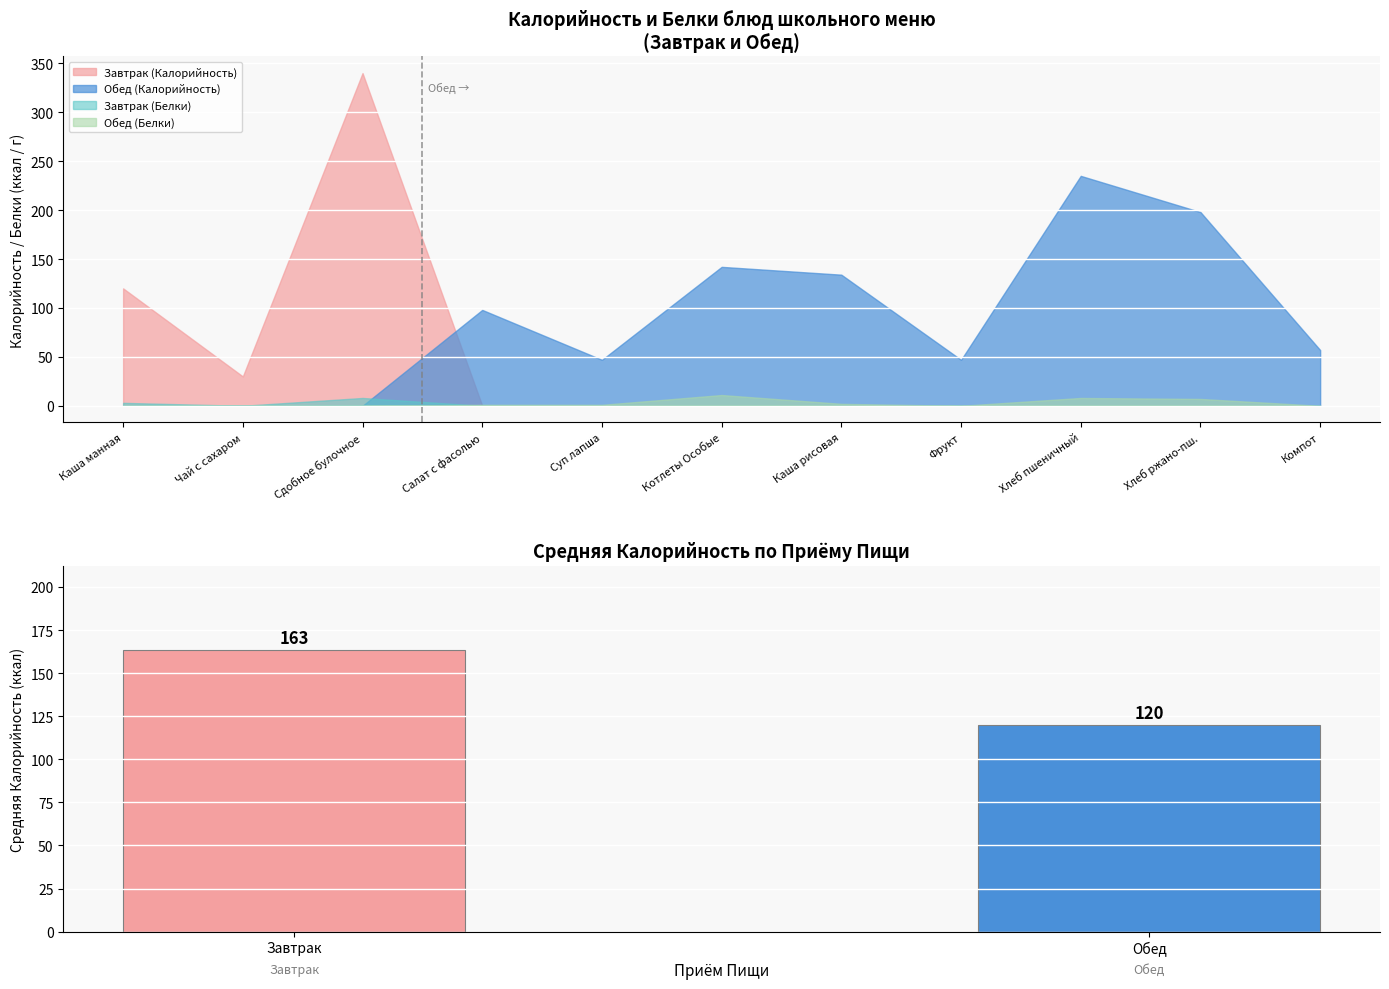

How many bars are there in total?

2